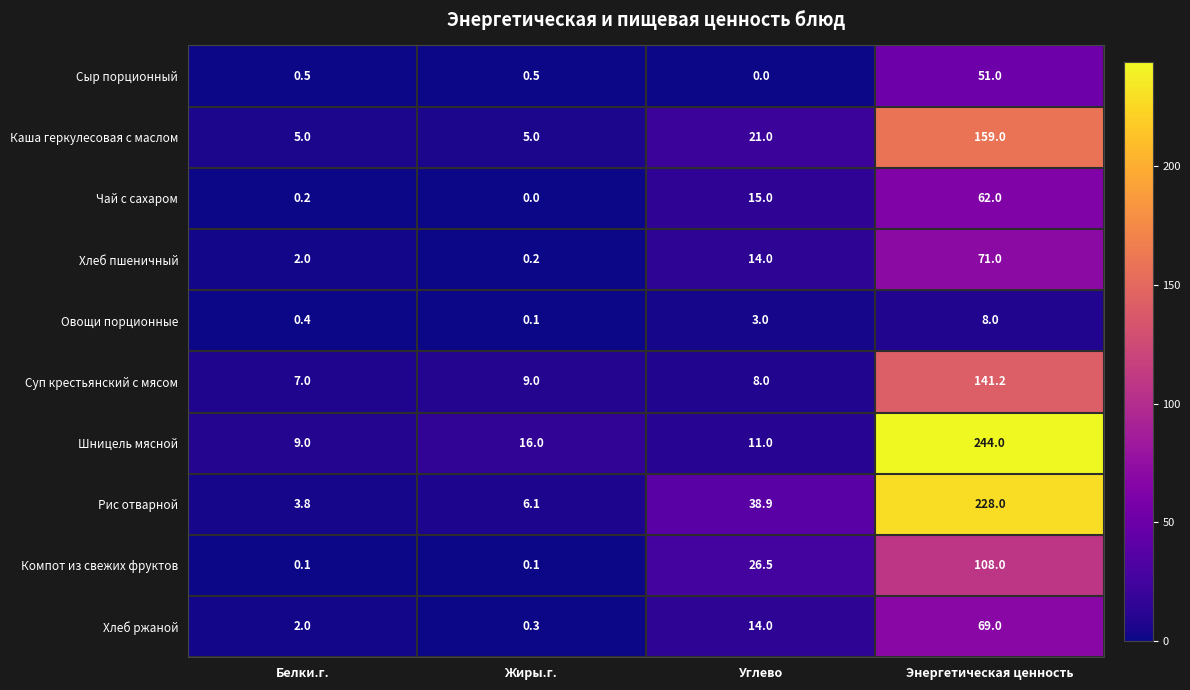

What is the difference between the highest and lowest values at Белки.г.?

8.9